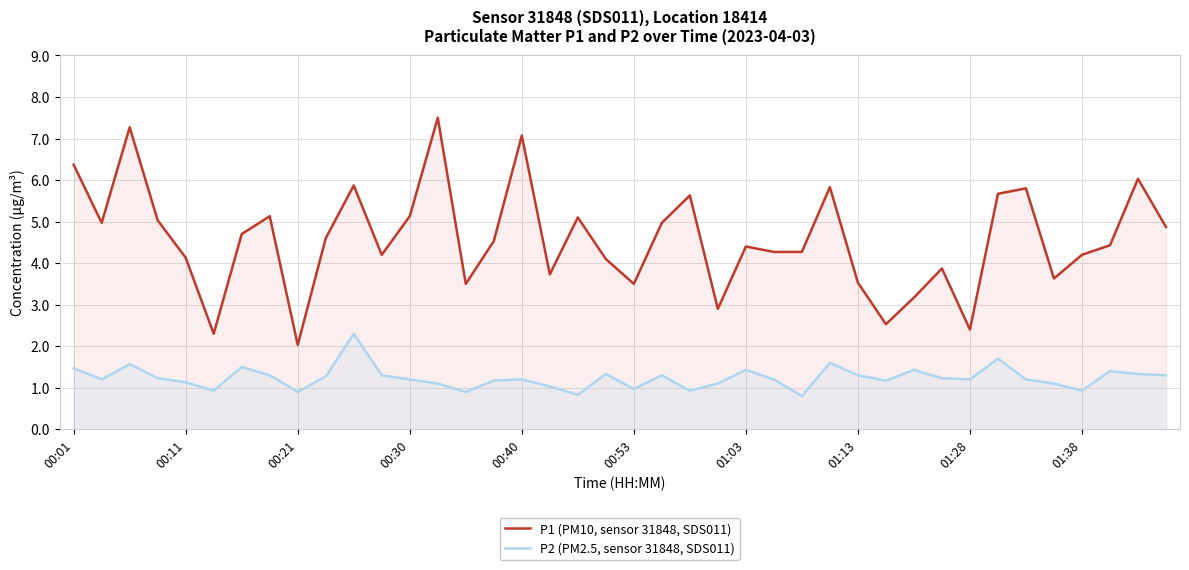

Is the value of P2 (PM2.5, sensor 31848, SDS011) at 11 greater than the value of P1 (PM10, sensor 31848, SDS011) at 11?

No